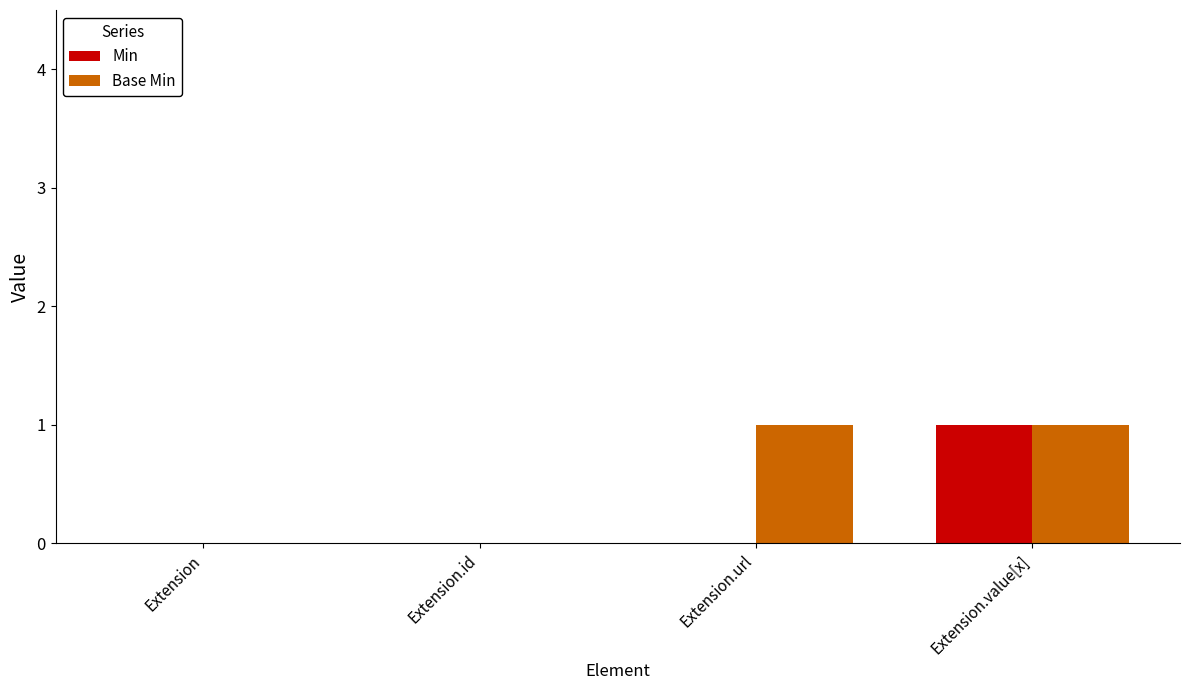

What is the sum of all Base Min values?

2